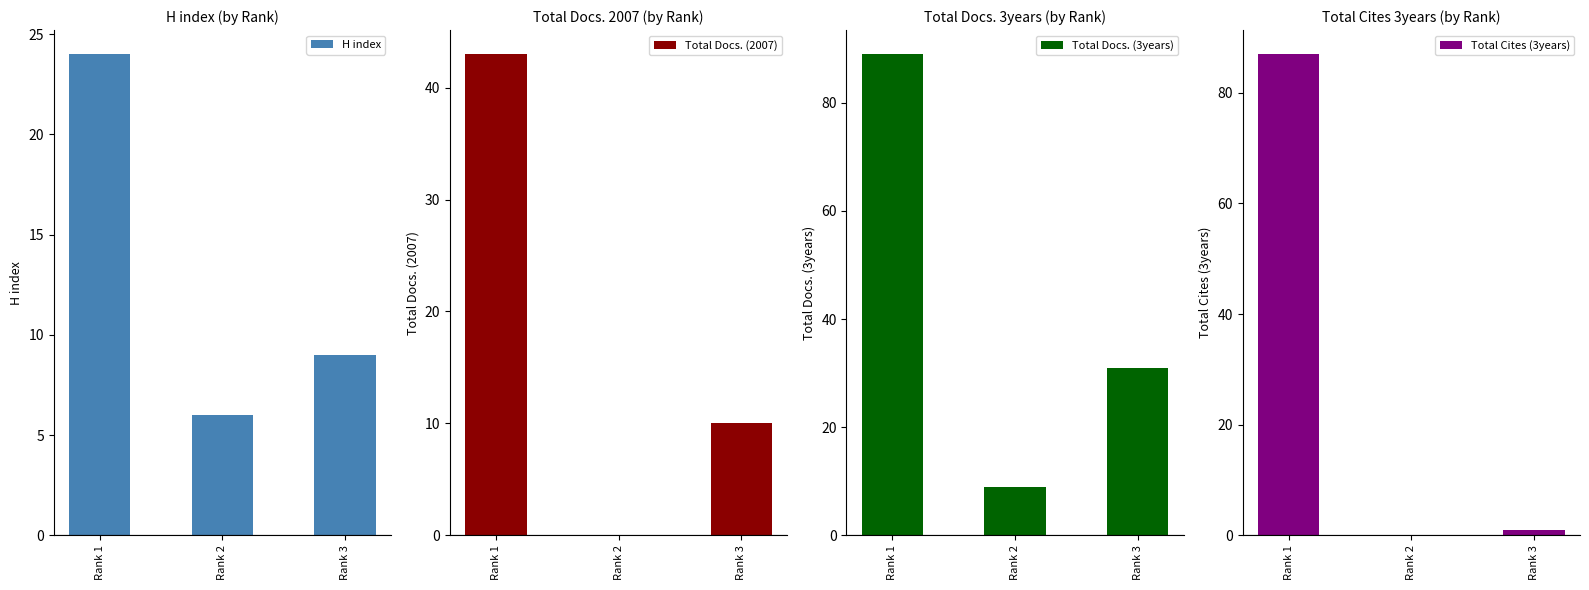

What is the total value across all series at Rank 2?

15